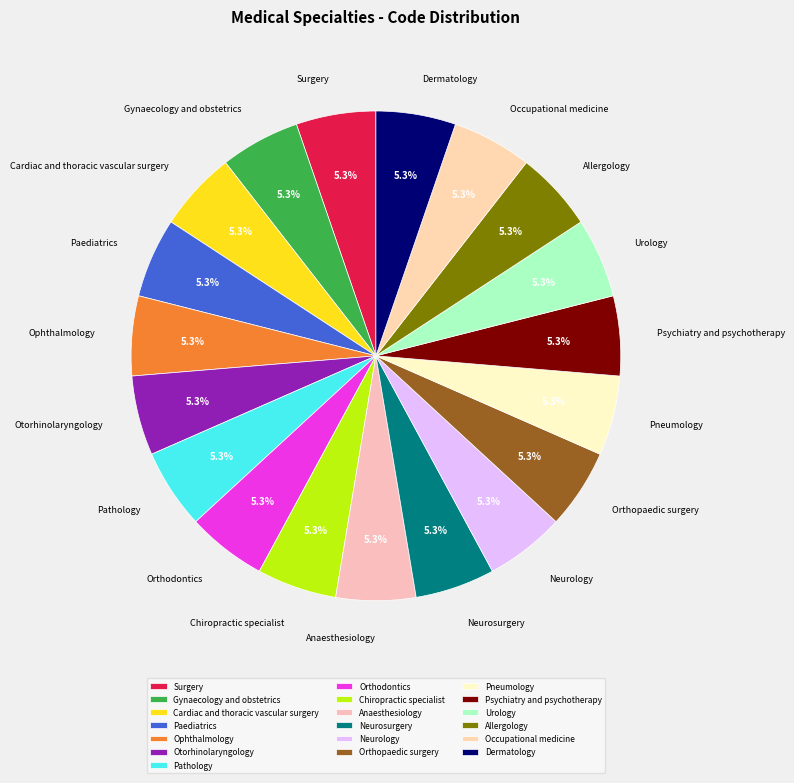

What is the total percentage of Orthopaedic surgery and Neurology?

10.6%